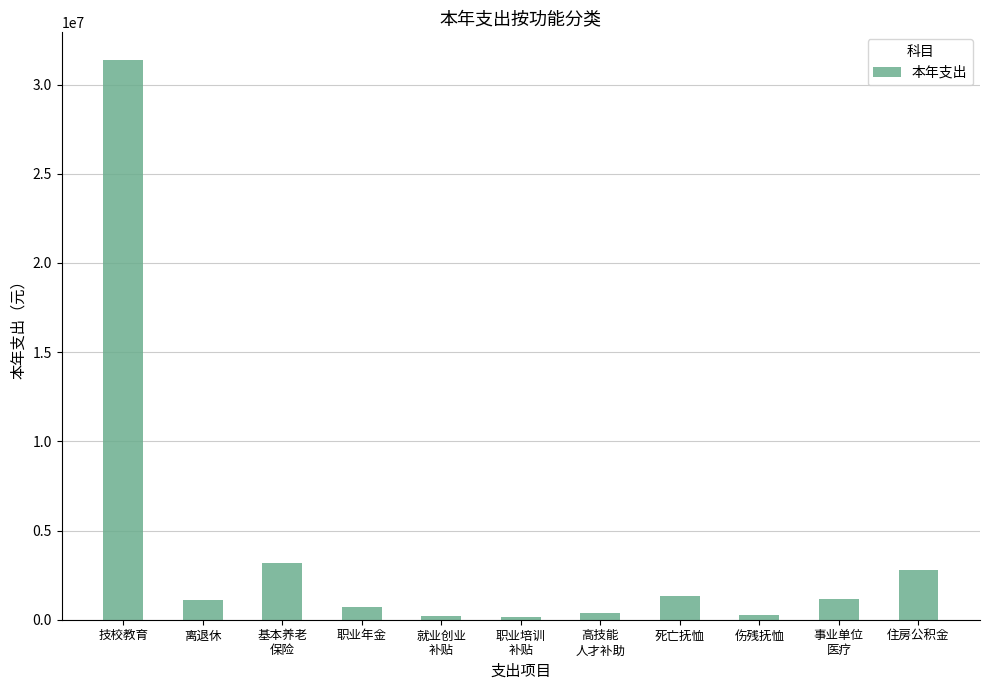

What is the maximum value shown in the chart?

31357993.7